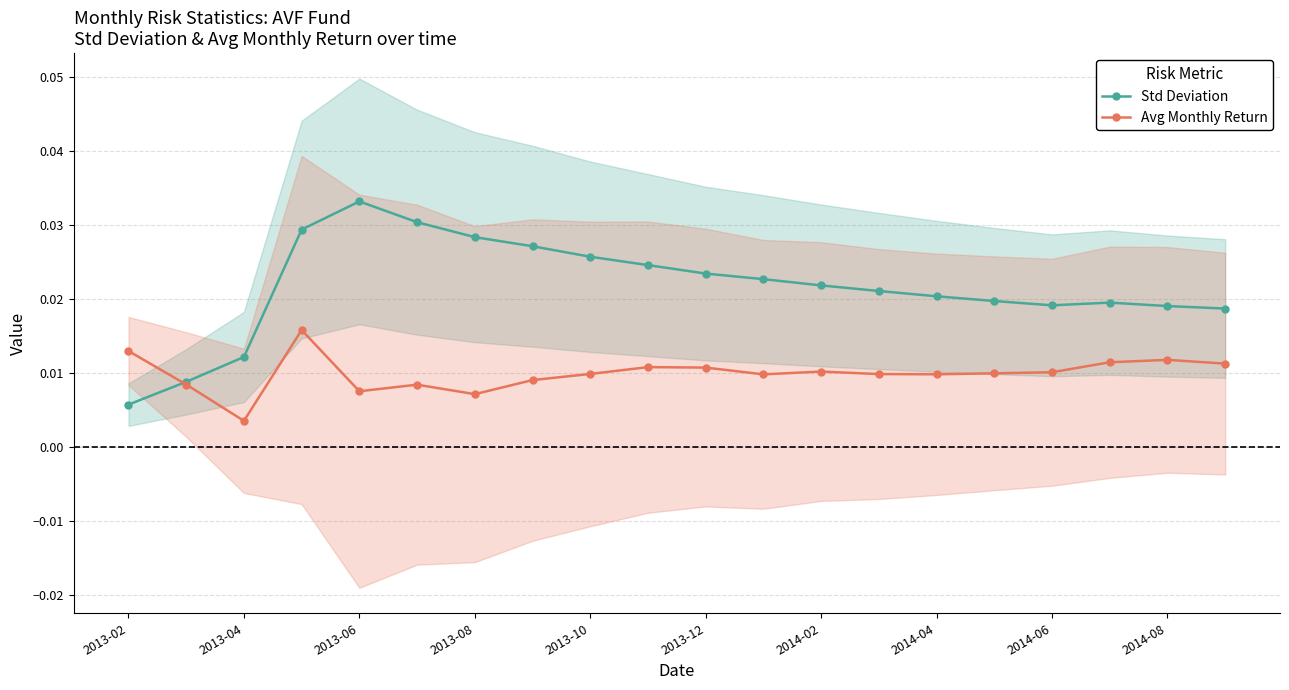

Which series has the widest spread of values?

Std Deviation